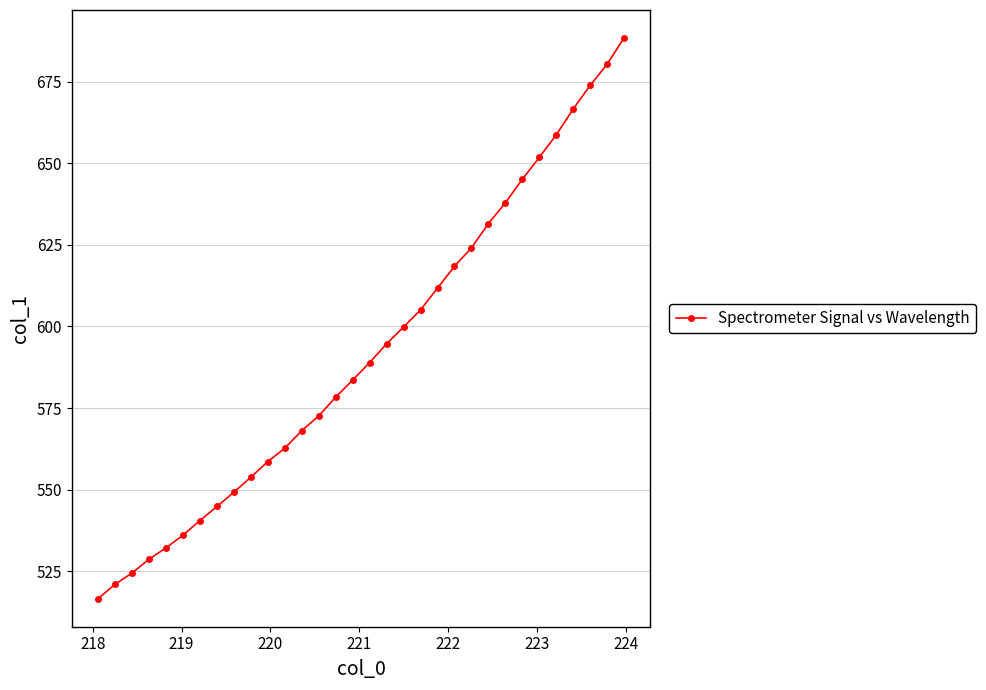

What is the difference between the second highest and second lowest values?

159.3